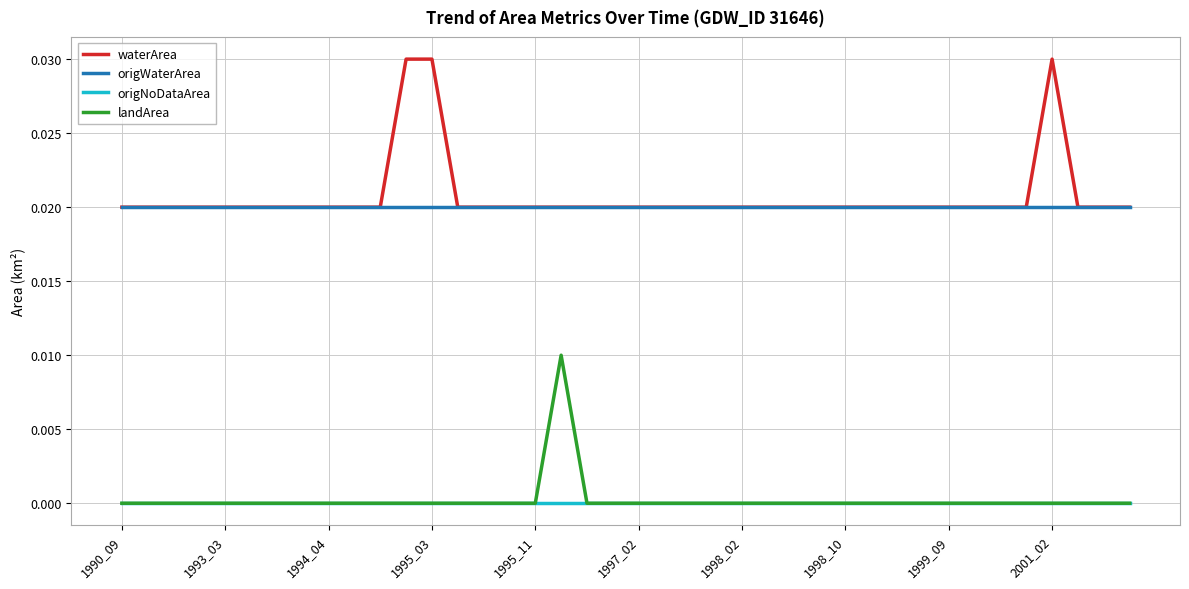

True or false: origNoDataArea and waterArea cross at least once.

False